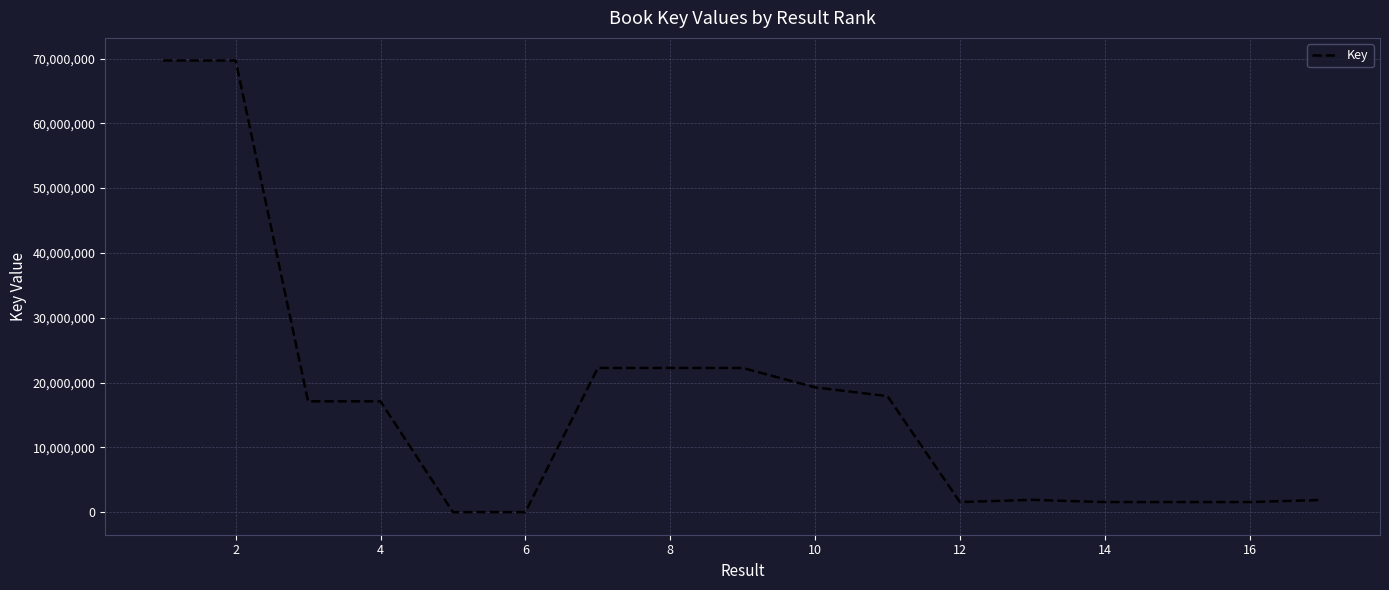

What is the greatest value displayed?

69696593